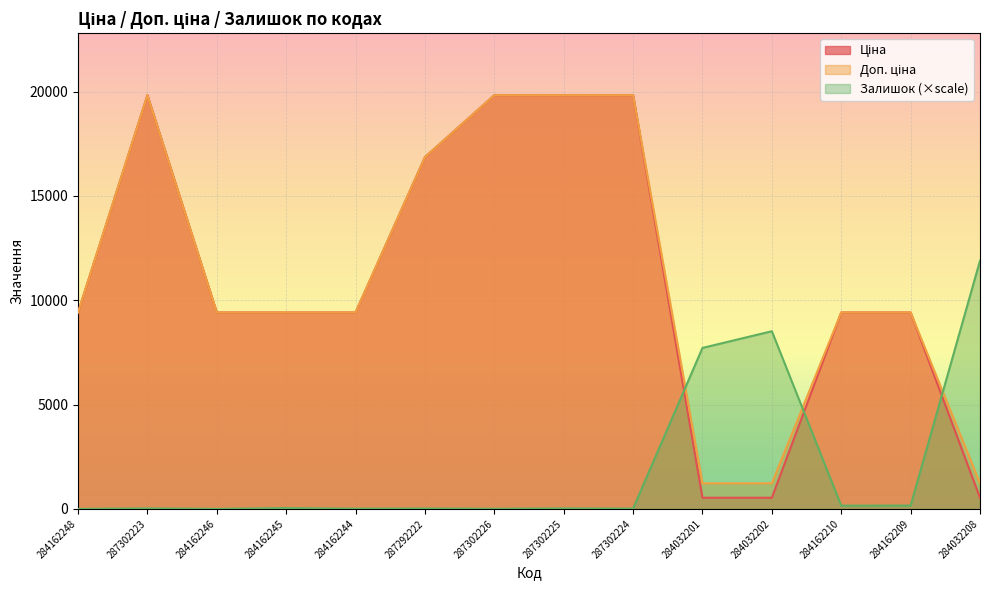

True or false: Залишок has a value of 8517.7 at 284032202.

True